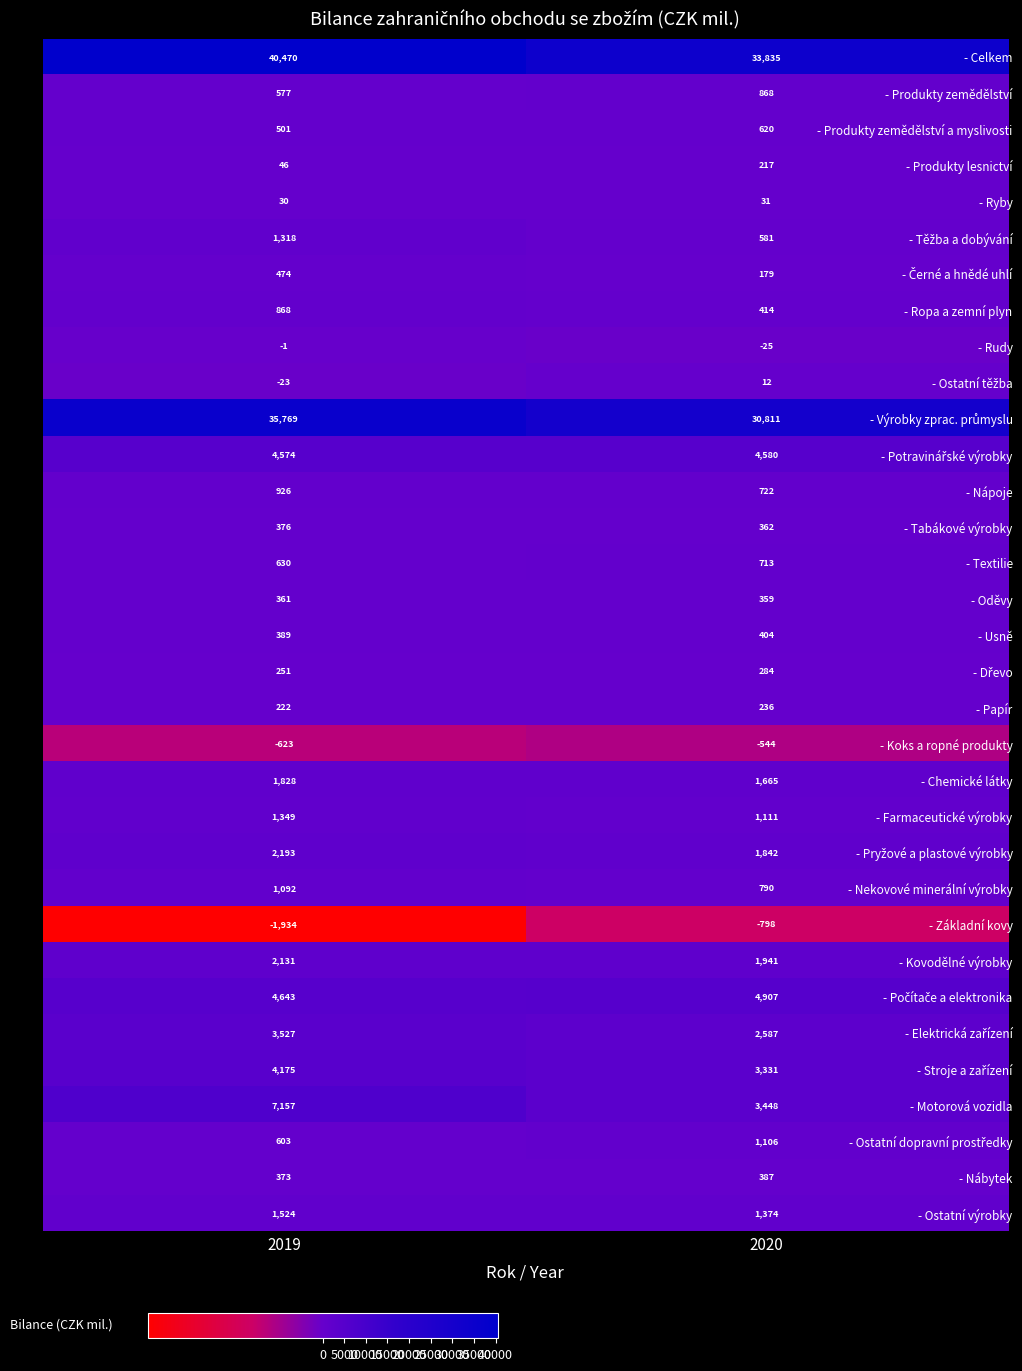

What is the difference between the - Koks a ropné produkty values at 2019 and 2020?

79